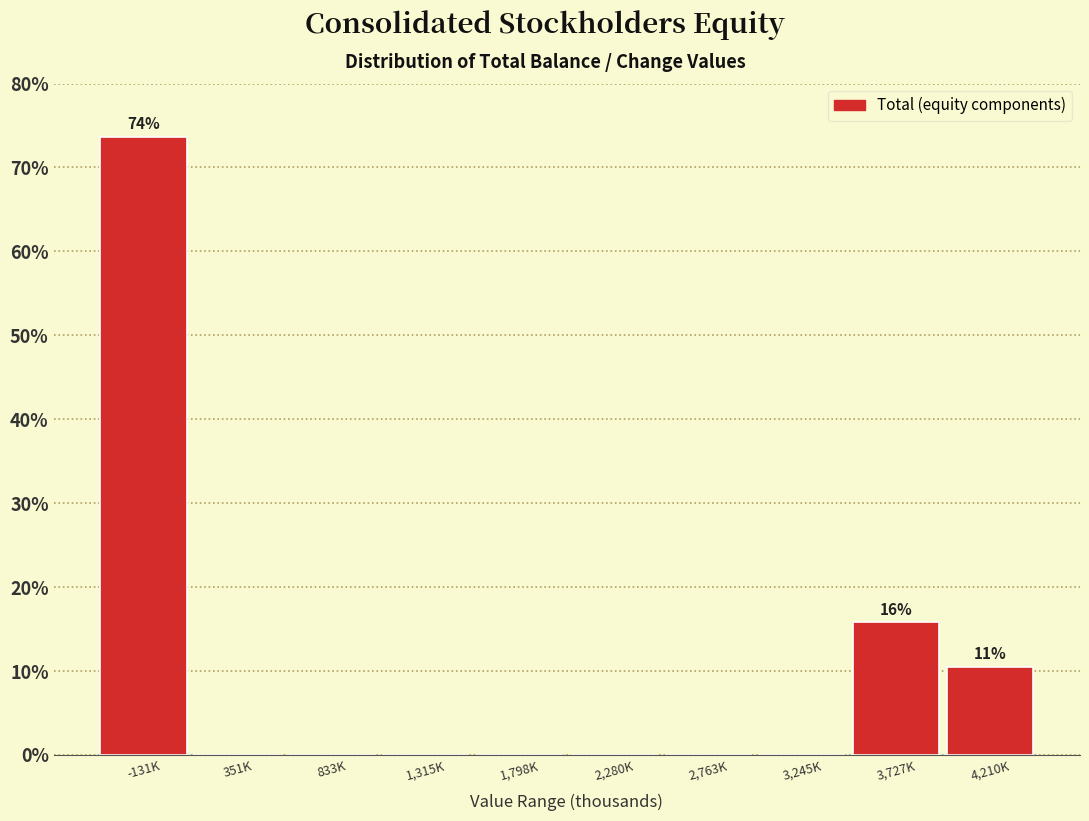

Reading right to left, transcribe all the data shown in this chart.

4,210K=10.5	3,727K=15.8	3,245K=0.0	2,763K=0.0	2,280K=0.0	1,798K=0.0	1,315K=0.0	833K=0.0	351K=0.0	-131K=73.7